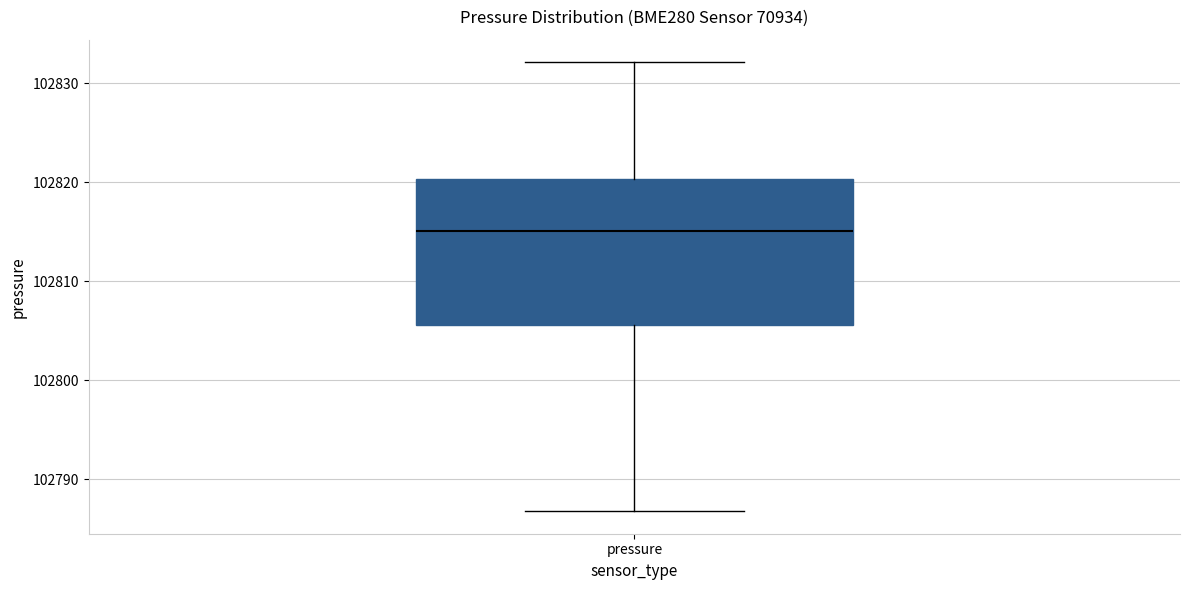

Transcribe this box plot: give where the median line is, the range the box spans, and where the two whiskers end, as read against the y-axis. The values are not printed on the chart, so give them approximately, as read against the axis.

median 102815, box 102806 to 102820, whiskers 102787 to 102832